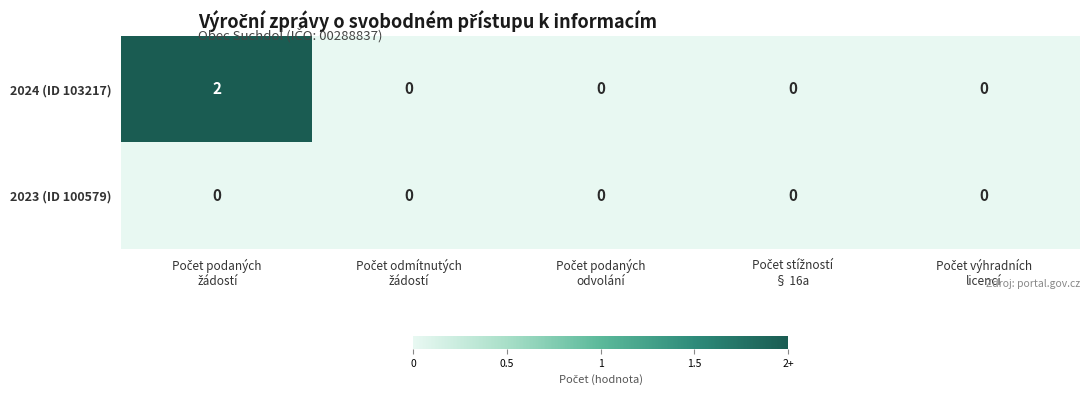

List the series in order of their overall mean, lowest first.

2023 (ID 100579), 2024 (ID 103217)